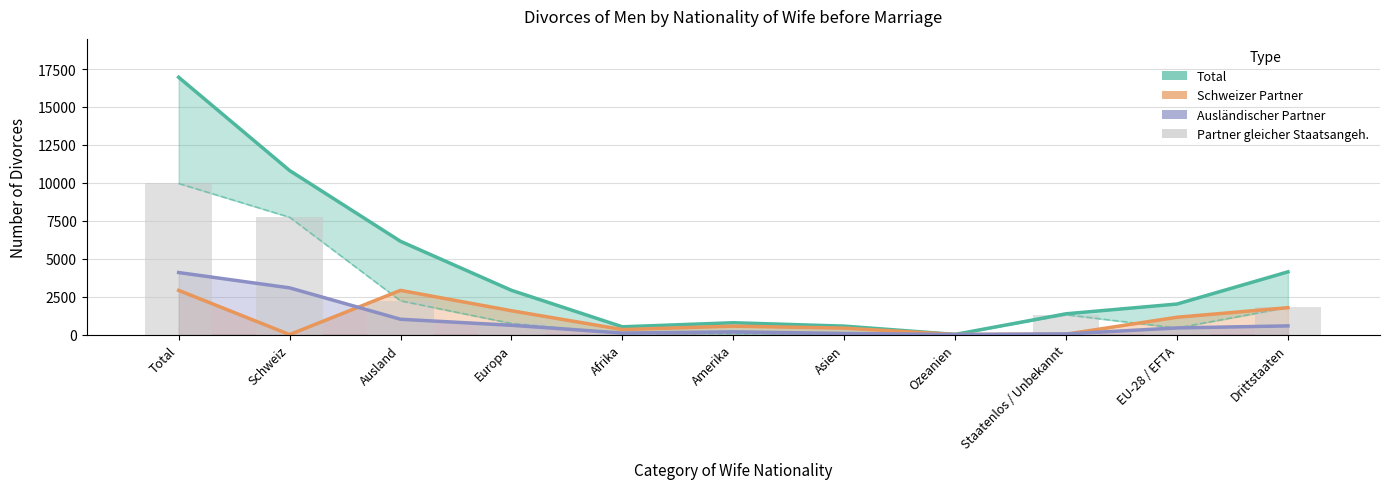

What are all the series names shown in the legend?

Total, Schweizer Partner, Ausländischer Partner, Partner gleicher Staatsangeh.